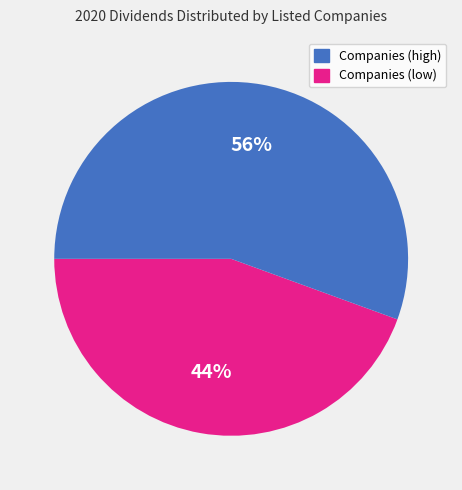

Is there a majority slice in this chart?

Yes